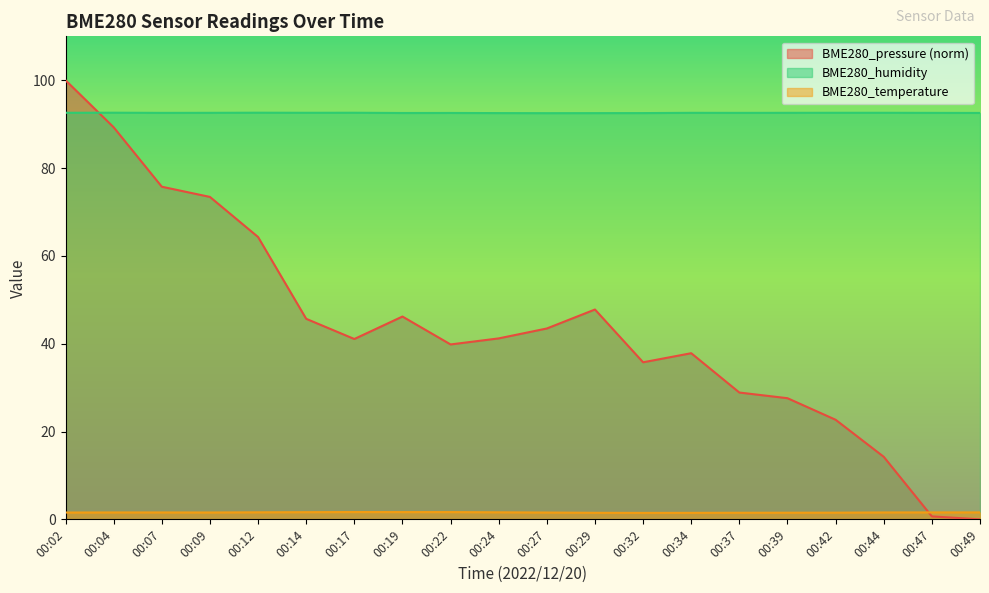

Rank the series at 00:07 from highest to lowest value.

BME280_humidity, BME280_pressure (norm), BME280_temperature